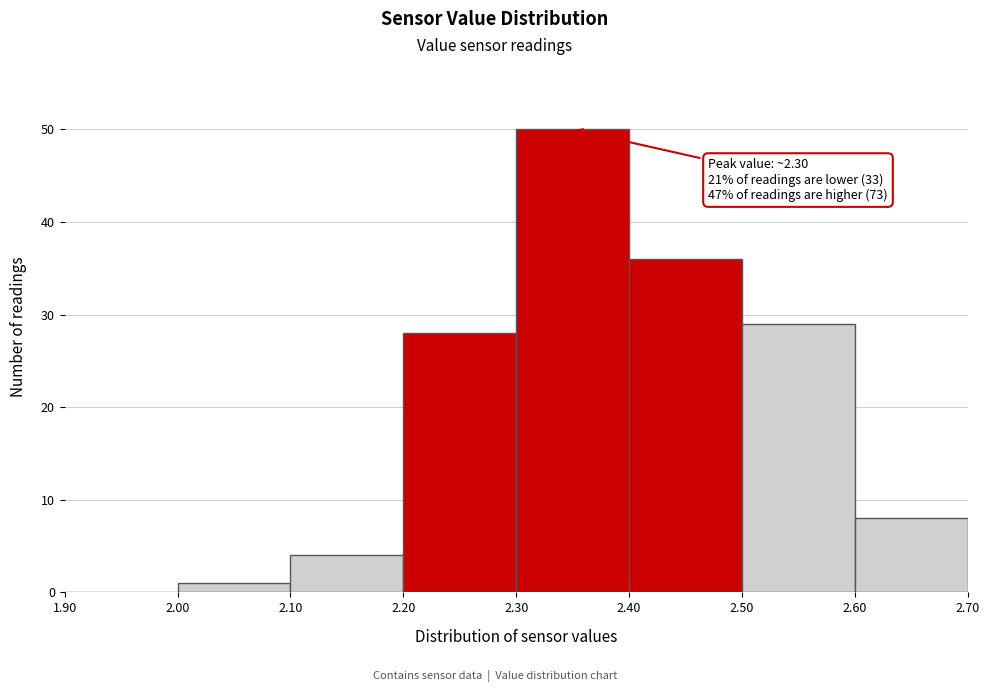

Which range on the x-axis has the tallest bar?

2.30 to 2.40